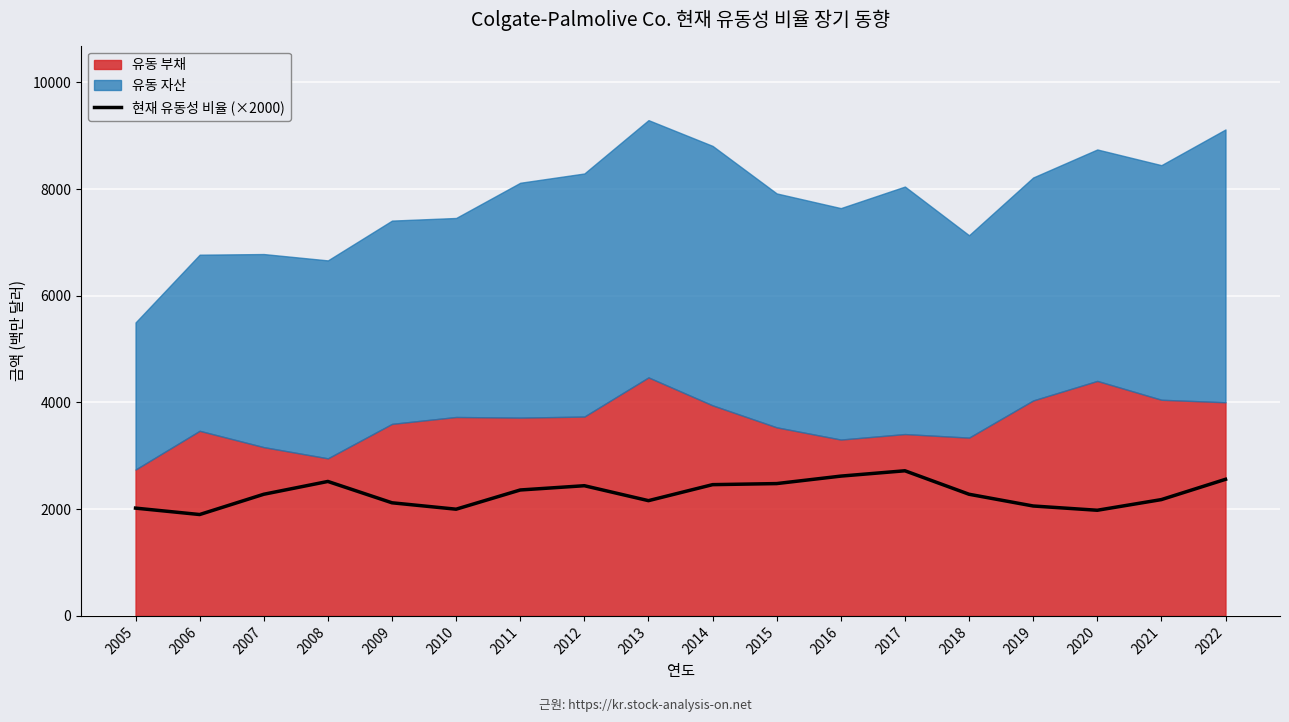

Where does the data first go above 2280?

2008